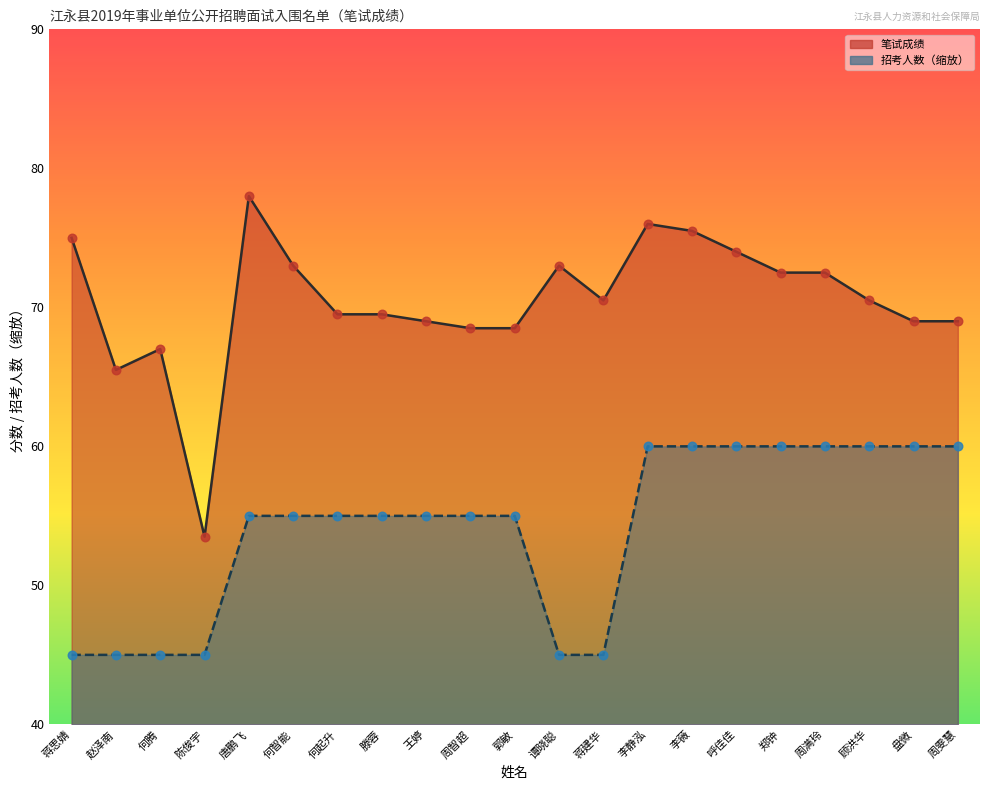

Which series has the largest total across all categories?

笔试成绩